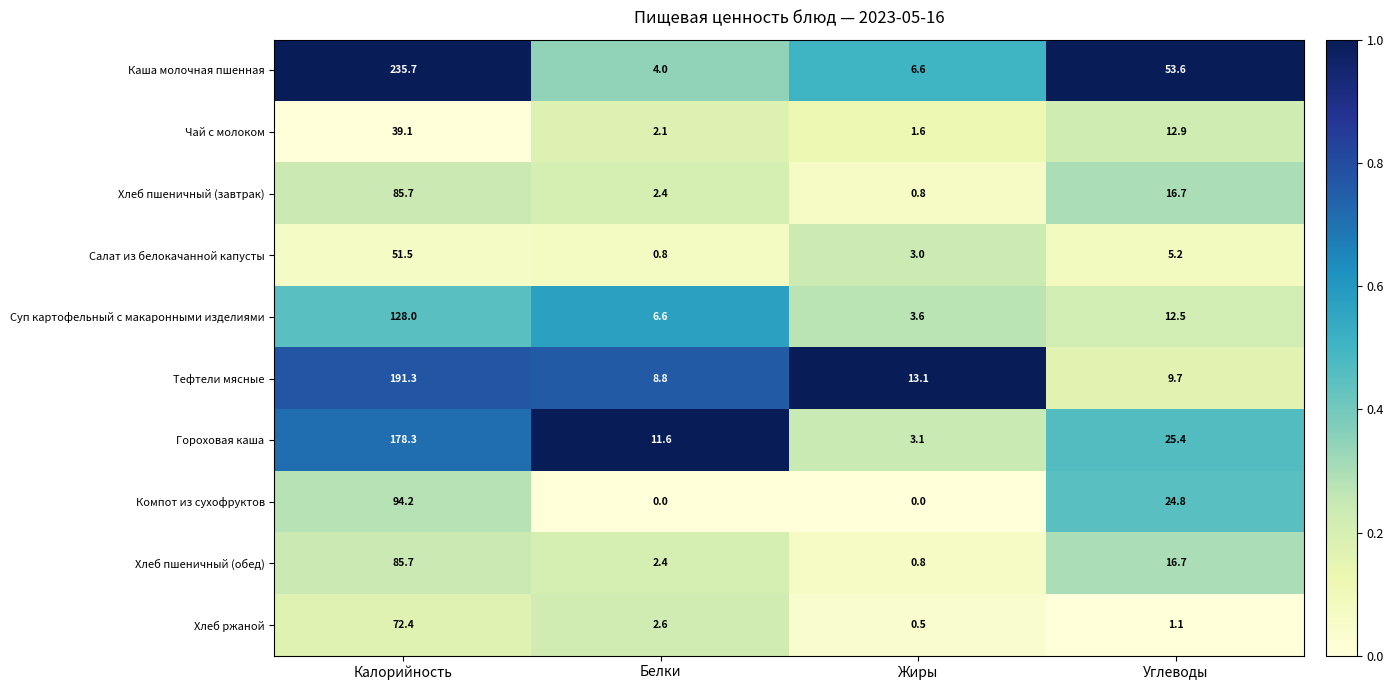

What is the average value of the Чай с молоком series?

13.9